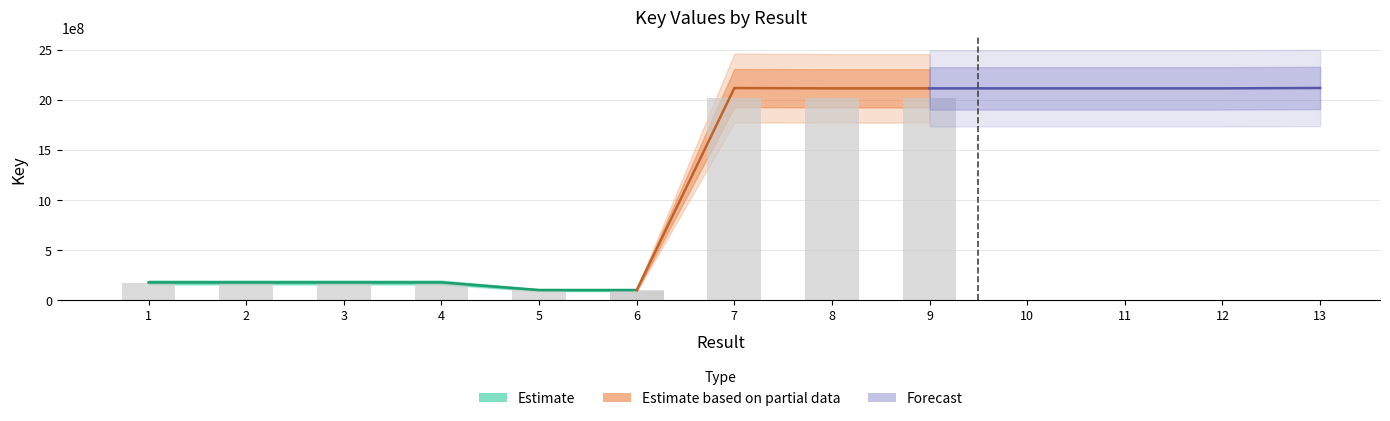

Reading left to right, extract all data points from this chart.

177187674	177188572	177188264	177188718	100721924	100721905	2116959688	2113999002	2113998413	2113998362	2113998228	2113998144	2117626461